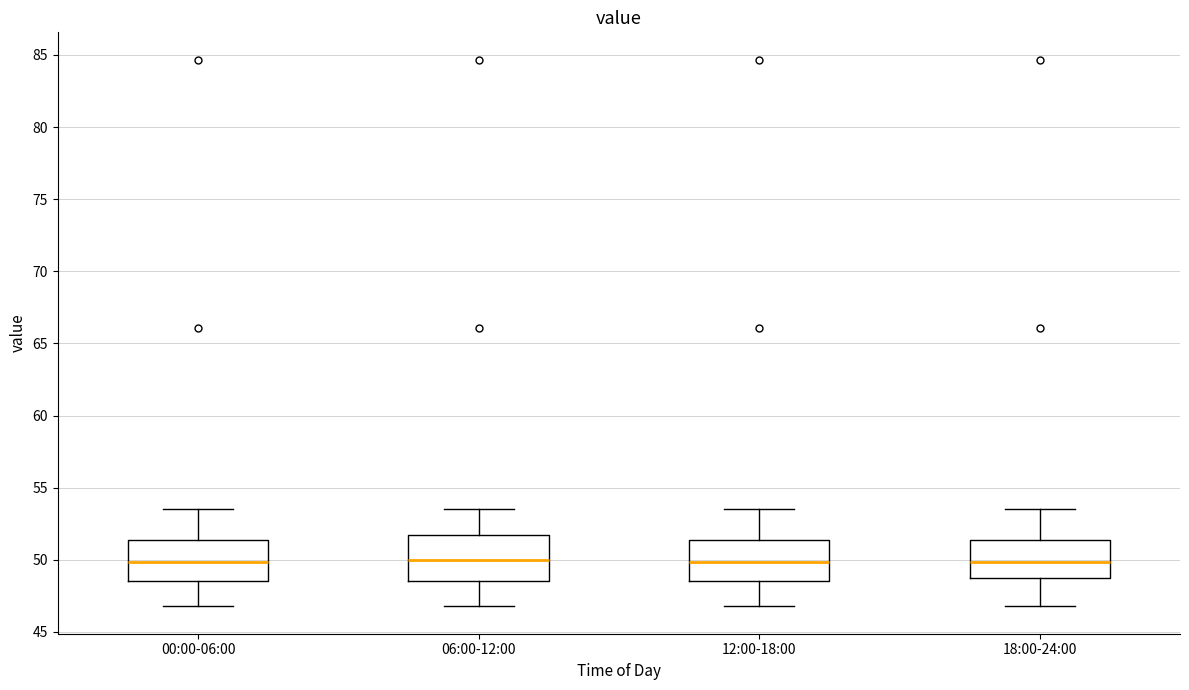

Reading left to right, transcribe this box plot: for each box, give where its median line is, the range the box spans, and where its two whiskers end, as read against the y-axis. The values are not printed on the chart, so give them approximately, as read against the axis.

00:00-06:00: median 50.0, box 48.5 to 51.5, whiskers 47.0 to 53.5
06:00-12:00: median 50.0, box 48.5 to 51.5, whiskers 47.0 to 53.5
12:00-18:00: median 50.0, box 48.5 to 51.5, whiskers 47.0 to 53.5
18:00-24:00: median 50.0, box 49.0 to 51.5, whiskers 47.0 to 53.5